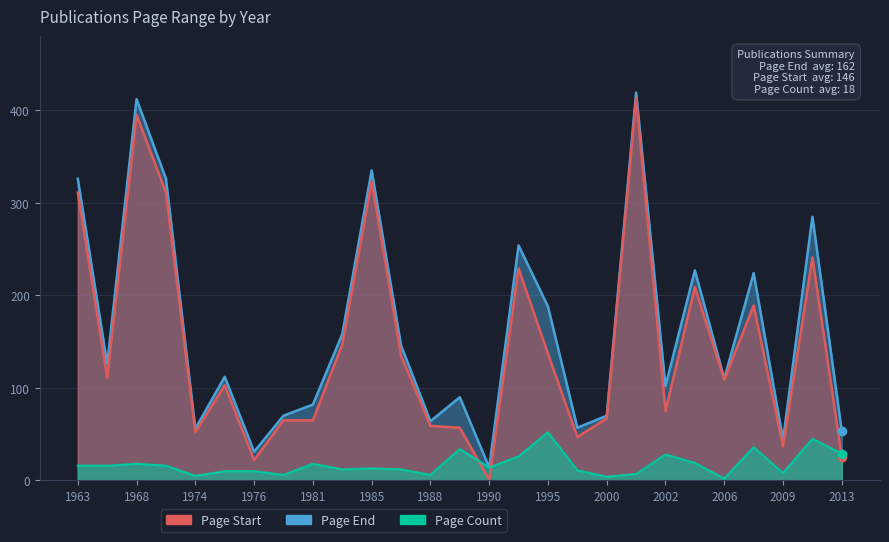

Where is the first local minimum for Page End?

1965